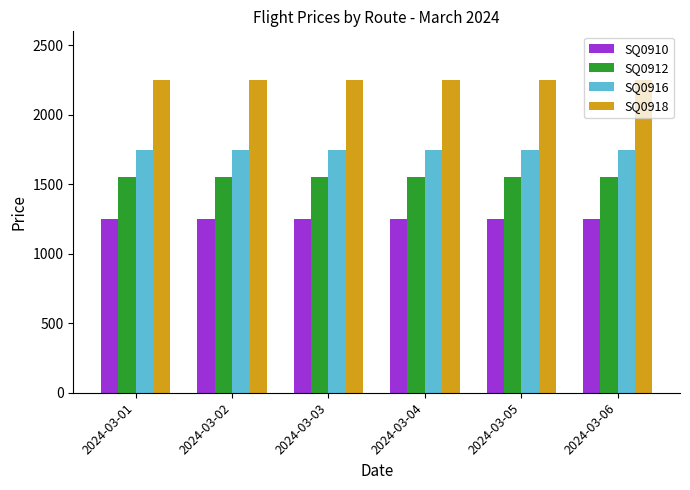

Rank the series at 2024-03-05 from highest to lowest value.

SQ0918, SQ0916, SQ0912, SQ0910